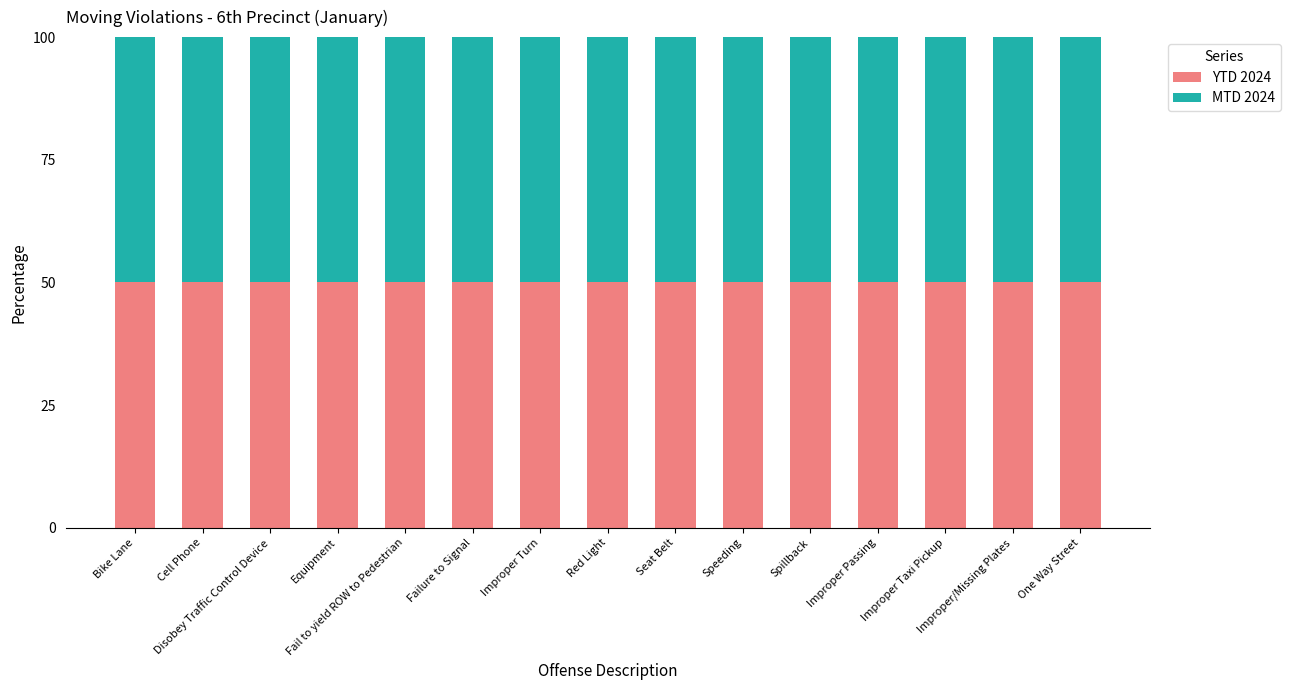

At which category is the sum across all series the highest?

Disobey Traffic Control Device